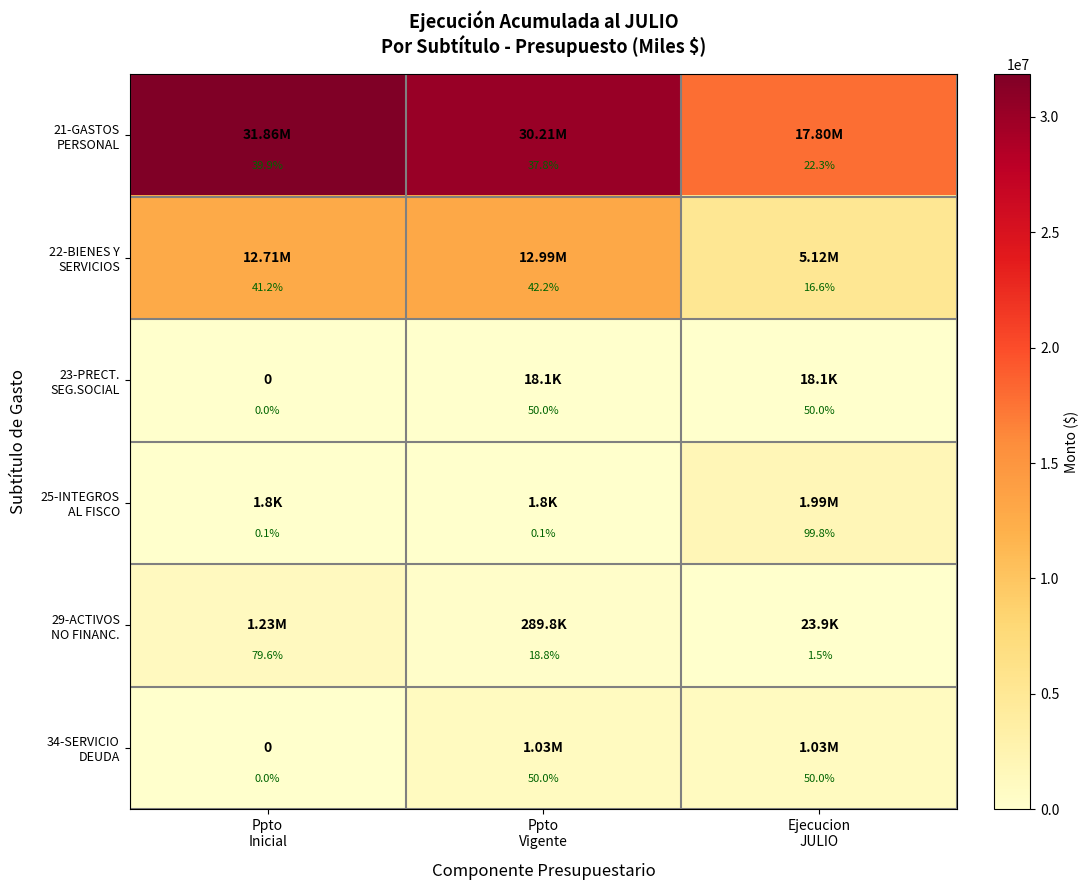

What is the spread (max minus min) of values at Ppto
Inicial?

79.6